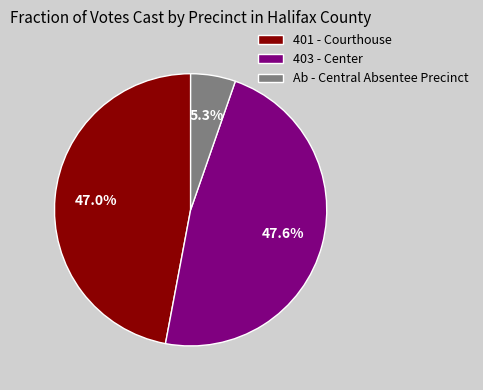

Rank the categories by value from highest to lowest.

403 - Center, 401 - Courthouse, Ab - Central Absentee Precinct